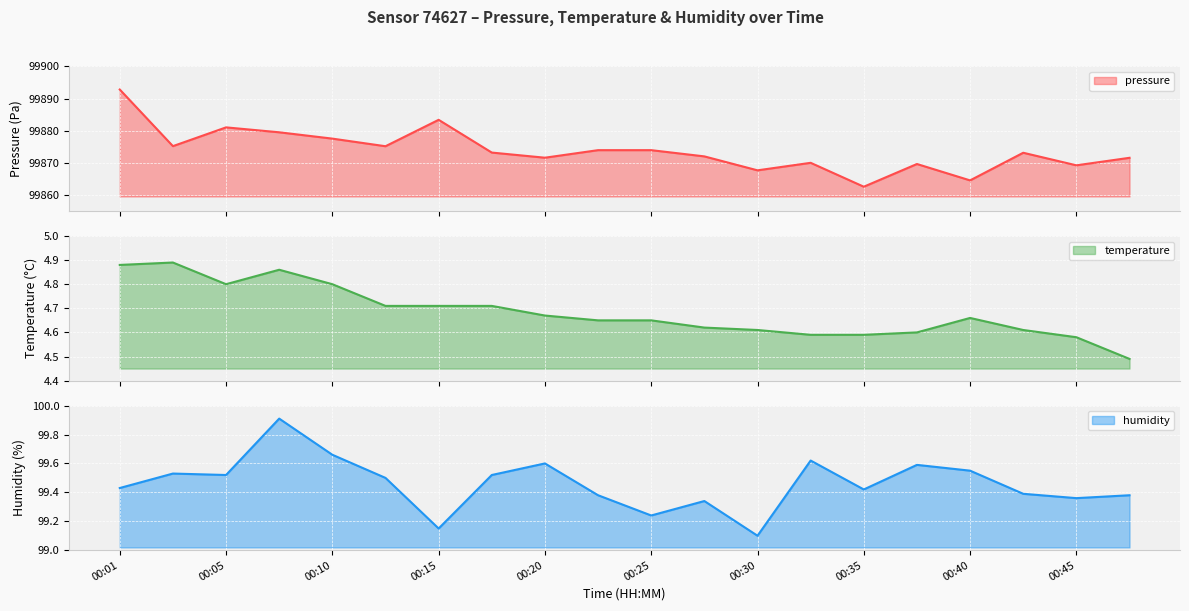

Between 00:01 and 00:20, which is larger?

00:01